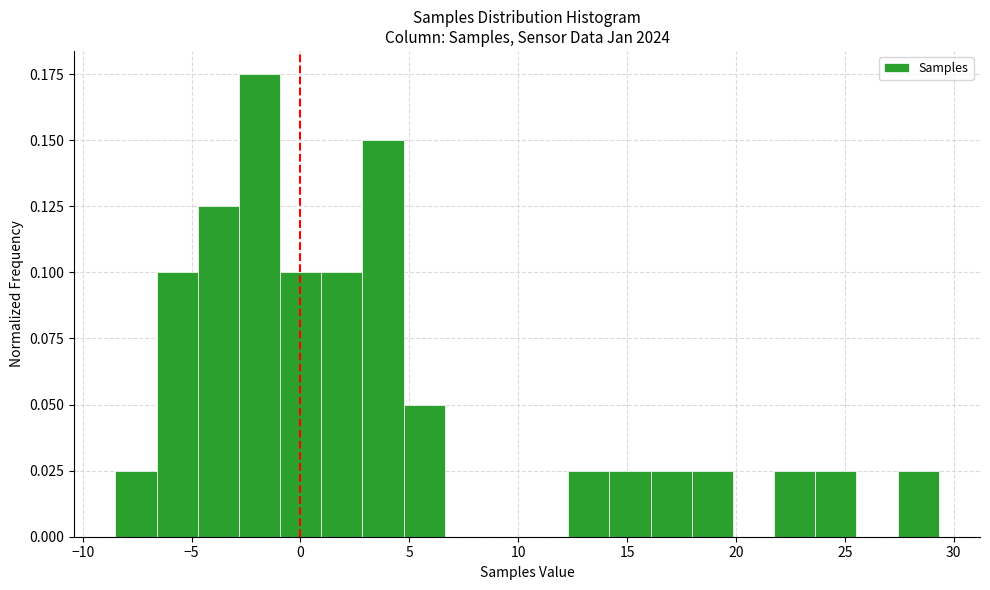

Around what value on the x-axis is the tallest bar? Give the approximate position of its centre, as read against the axis.

-2.0